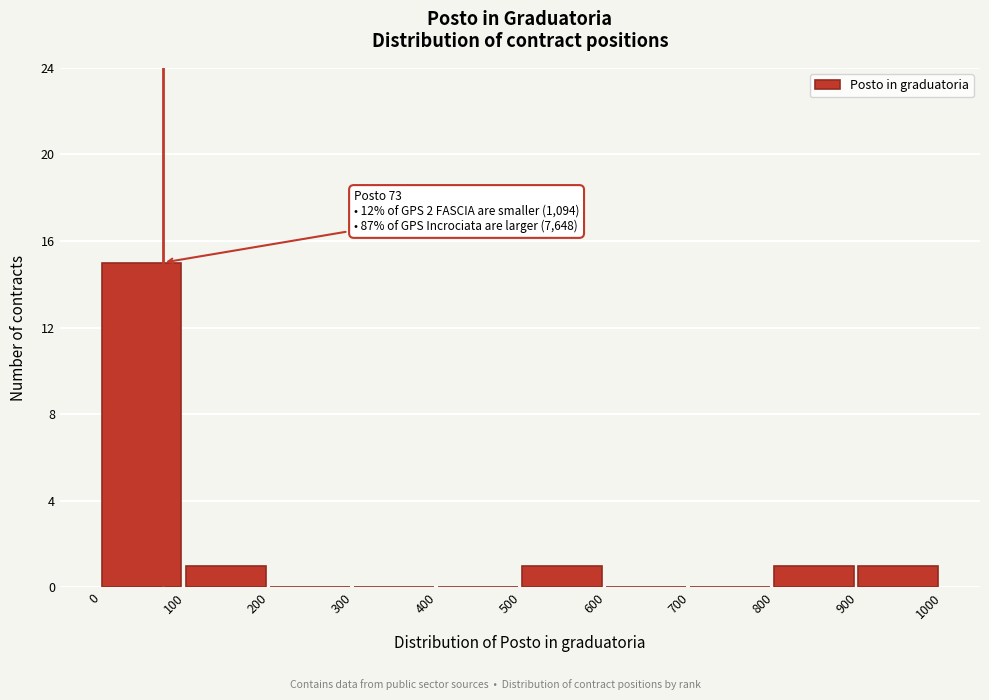

Over which range of the x-axis is the bar tallest?

0 to 100